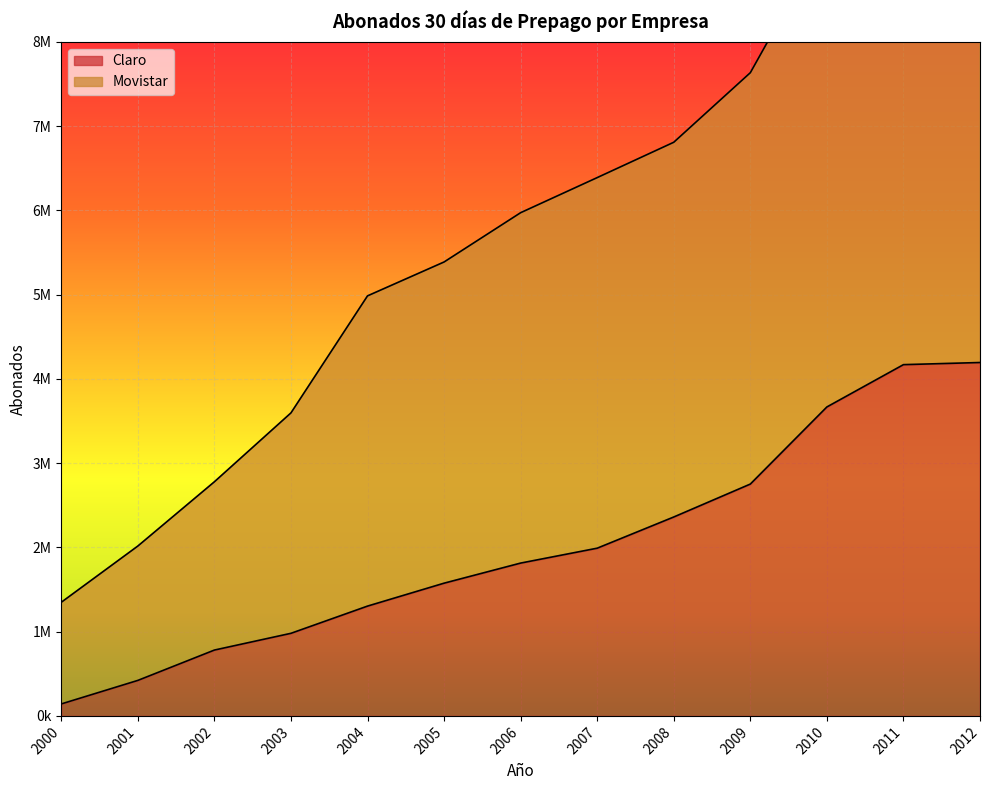

Which series has the largest total across all categories?

Movistar